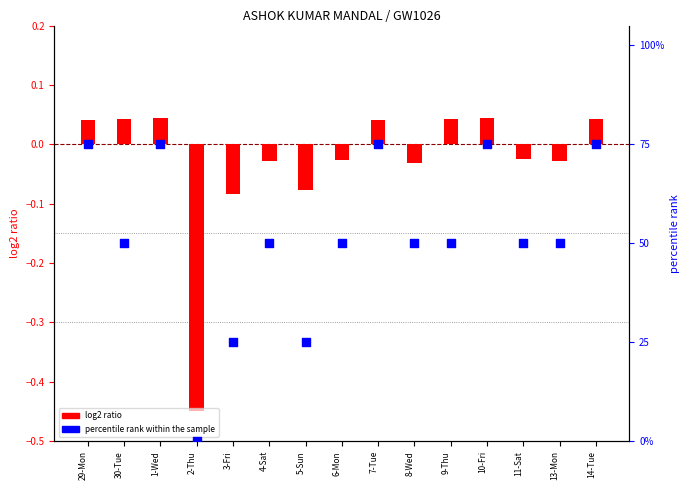

What are all the series names shown in the legend?

log2 ratio, percentile rank within the sample